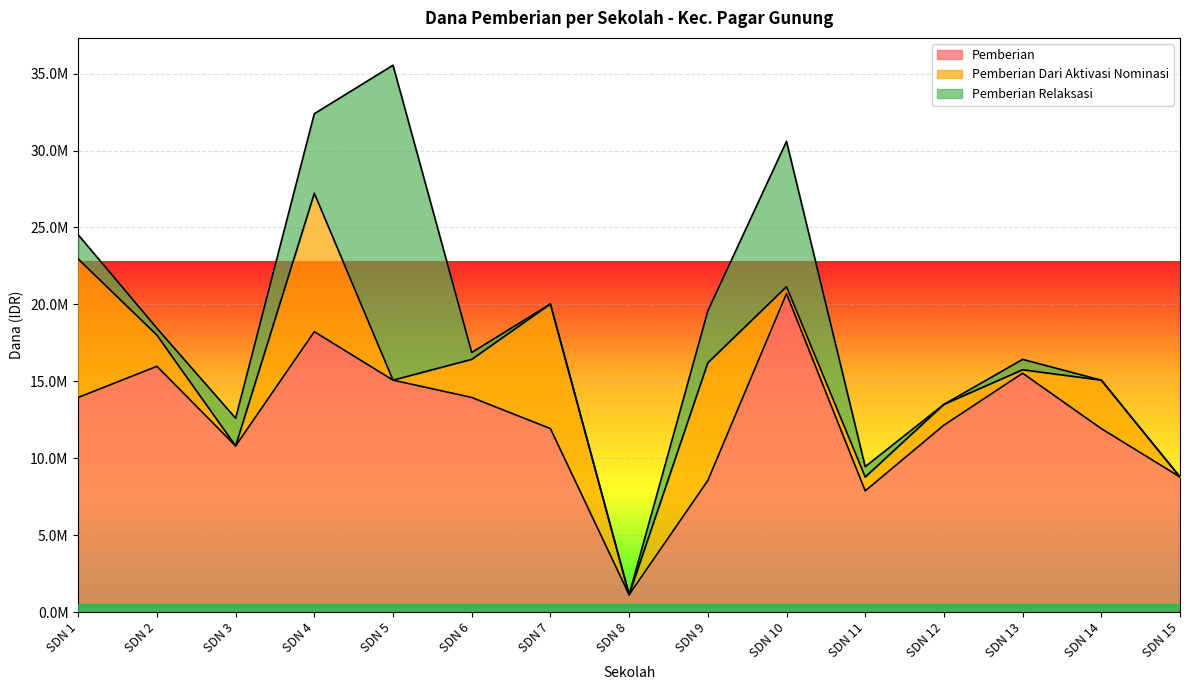

True or false: Pemberian Dari Aktivasi Nominasi and Pemberian Relaksasi cross at least once.

True